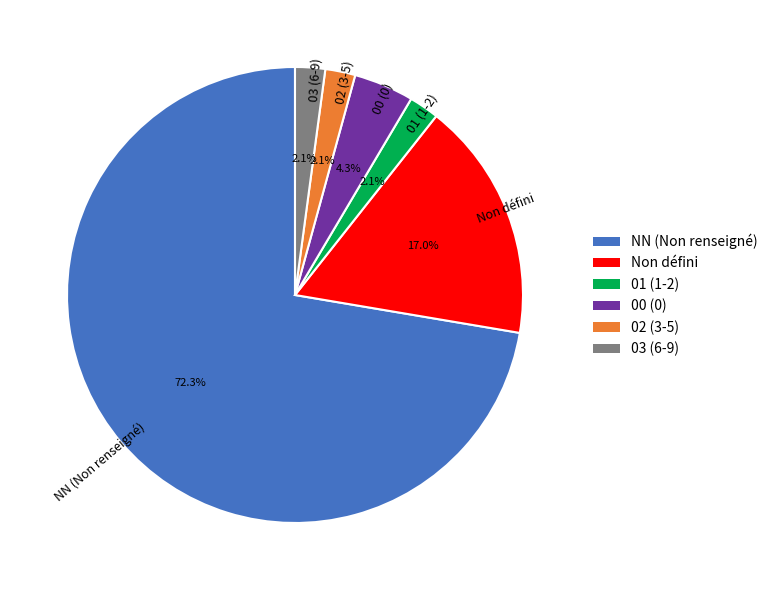

To the nearest percent, what is the difference between the largest and smallest slice percentages?

70%